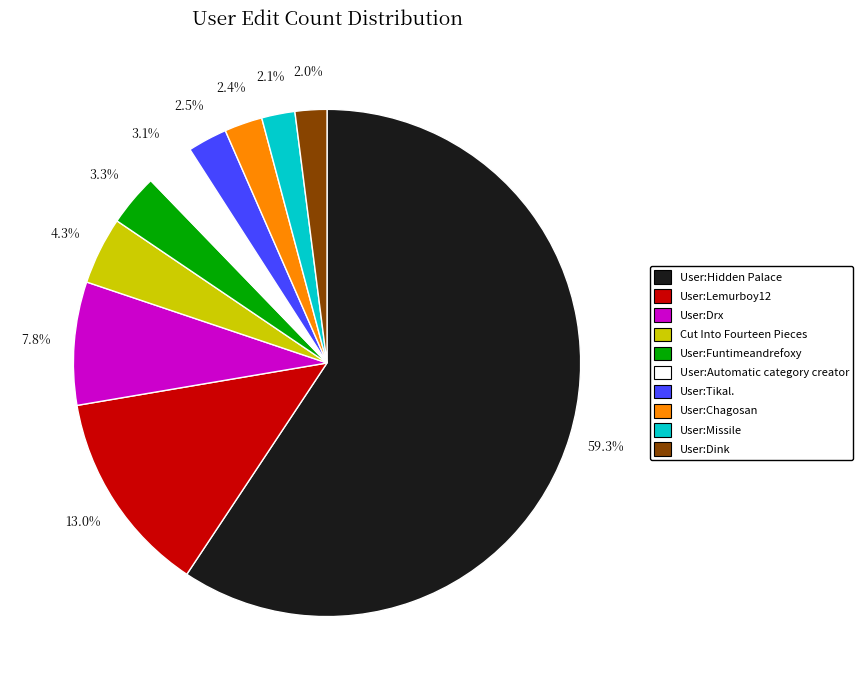

Which category has the biggest portion of the pie?

User:Hidden Palace